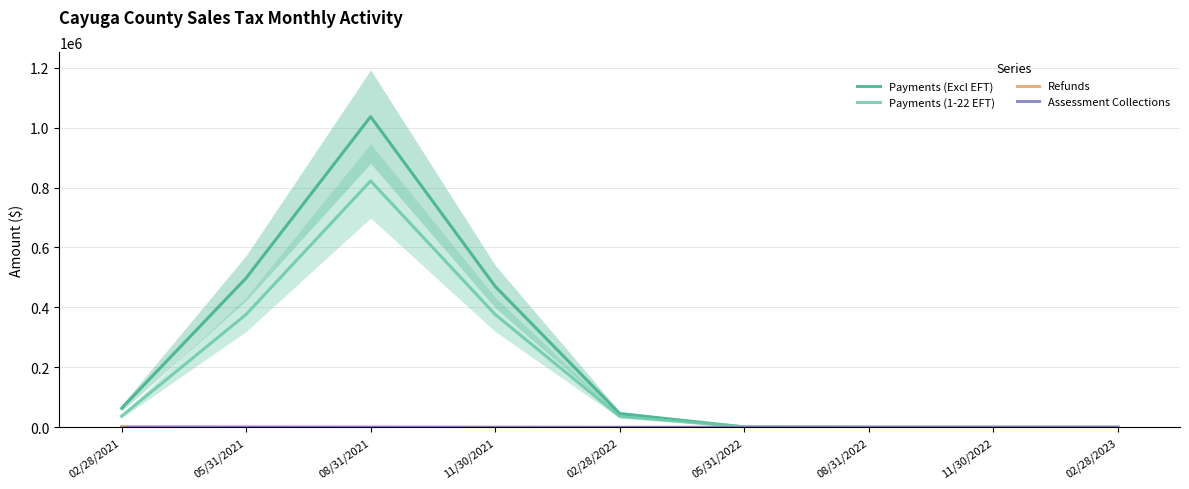

Which label corresponds to the smallest value in the chart?

02/28/2023